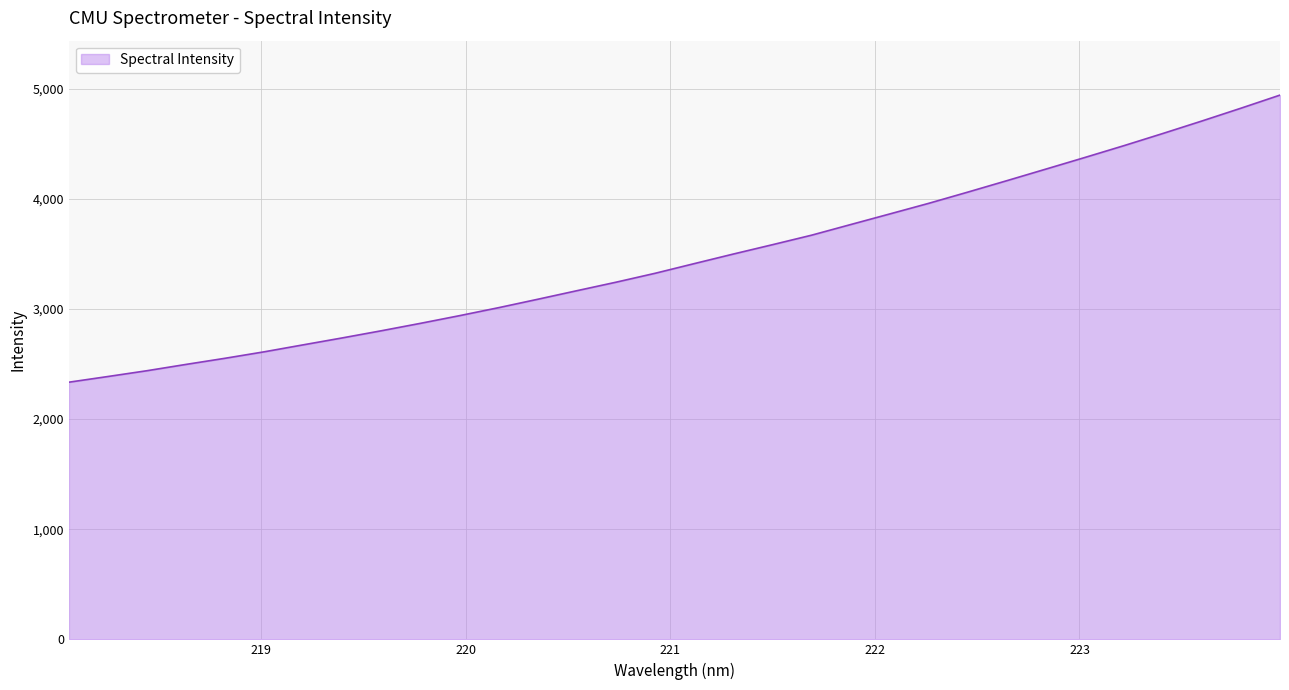

What is the maximum value shown in the chart?

4942.6